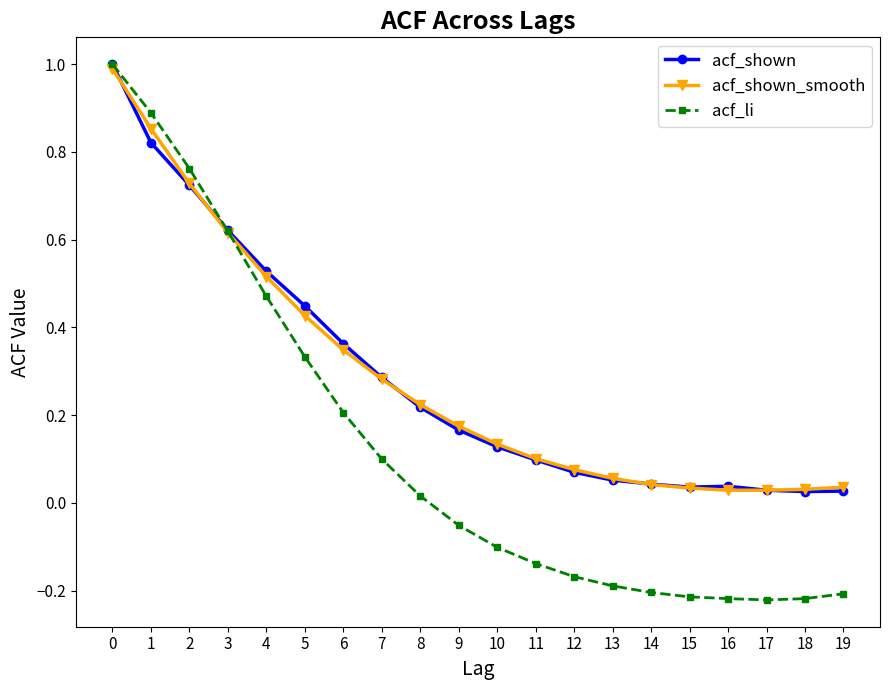

At how many categories does at least one series exceed 0?

20